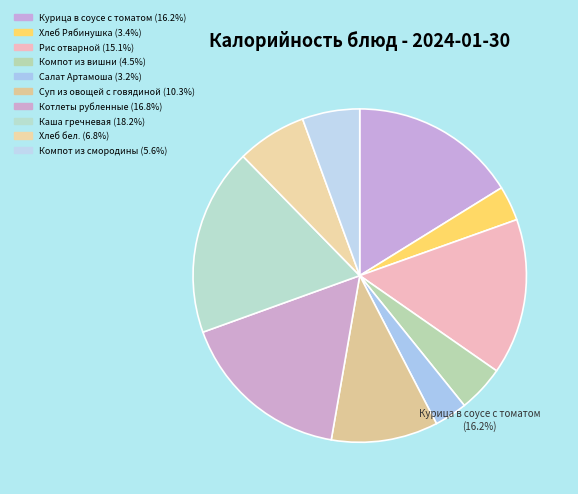

Count the number of slices in the pie.

10